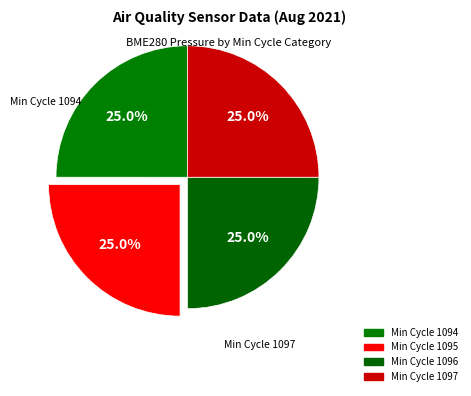

Count the number of slices in the pie.

4